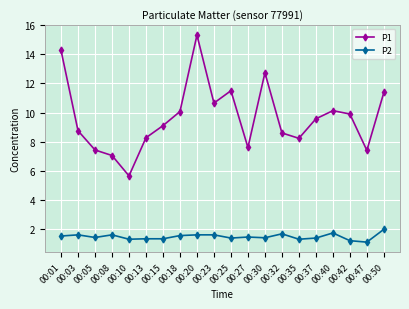

What is the sum of the P1 values at 00:35 and 00:40?

18.4